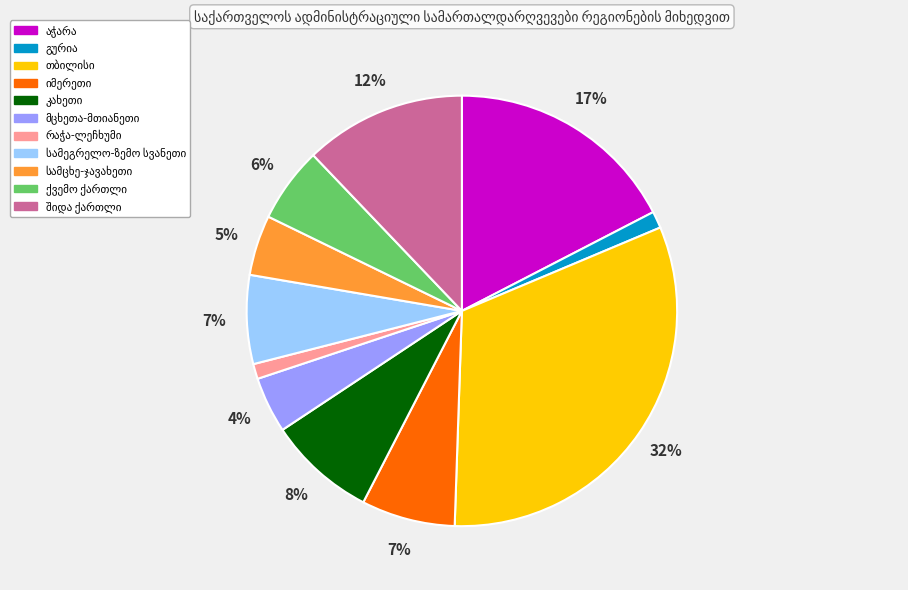

To the nearest percent, what is the difference between the largest and smallest slice percentages?

31%